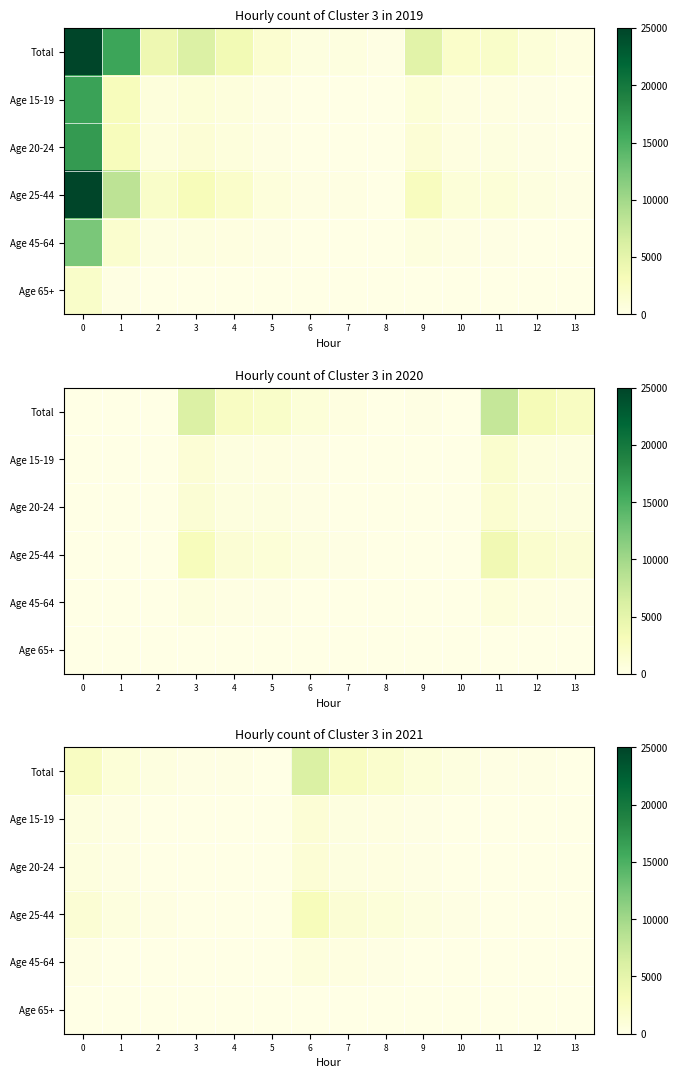

What is the difference between the second highest and minimum values in the Age 15-19 series?

508